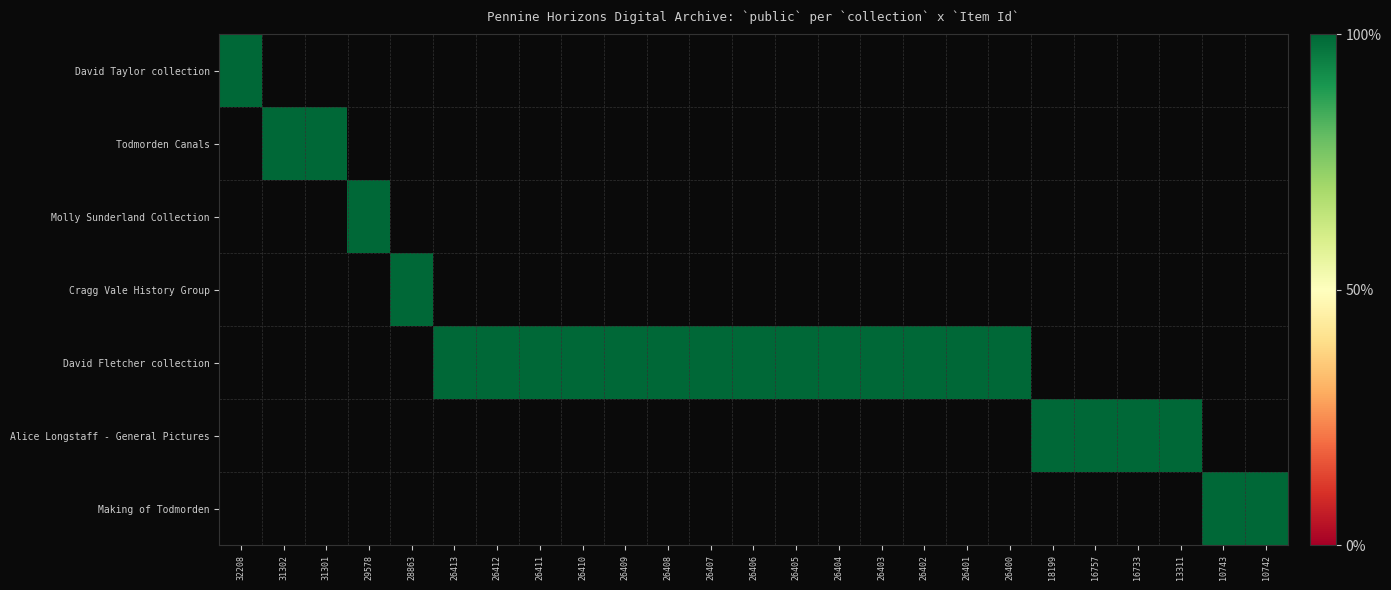

Reading left to right, what are all the values shown in this chart?

David Taylor collection: 32208=1	31302=0	31301=0	29578=0	28863=0	26413=0	26412=0	26411=0	26410=0	26409=0	26408=0	26407=0	26406=0	26405=0	26404=0	26403=0	26402=0	26401=0	26400=0	18199=0	16757=0	16733=0	13311=0	10743=0	10742=0
Todmorden Canals: 32208=0	31302=1	31301=1	29578=0	28863=0	26413=0	26412=0	26411=0	26410=0	26409=0	26408=0	26407=0	26406=0	26405=0	26404=0	26403=0	26402=0	26401=0	26400=0	18199=0	16757=0	16733=0	13311=0	10743=0	10742=0
Molly Sunderland Collection: 32208=0	31302=0	31301=0	29578=1	28863=0	26413=0	26412=0	26411=0	26410=0	26409=0	26408=0	26407=0	26406=0	26405=0	26404=0	26403=0	26402=0	26401=0	26400=0	18199=0	16757=0	16733=0	13311=0	10743=0	10742=0
Cragg Vale History Group collection: 32208=0	31302=0	31301=0	29578=0	28863=1	26413=0	26412=0	26411=0	26410=0	26409=0	26408=0	26407=0	26406=0	26405=0	26404=0	26403=0	26402=0	26401=0	26400=0	18199=0	16757=0	16733=0	13311=0	10743=0	10742=0
David Fletcher collection: 32208=0	31302=0	31301=0	29578=0	28863=0	26413=1	26412=1	26411=1	26410=1	26409=1	26408=1	26407=1	26406=1	26405=1	26404=1	26403=1	26402=1	26401=1	26400=1	18199=0	16757=0	16733=0	13311=0	10743=0	10742=0
Alice Longstaff - General Pictures: 32208=0	31302=0	31301=0	29578=0	28863=0	26413=0	26412=0	26411=0	26410=0	26409=0	26408=0	26407=0	26406=0	26405=0	26404=0	26403=0	26402=0	26401=0	26400=0	18199=1	16757=1	16733=1	13311=1	10743=0	10742=0
The Making of Todmorden exhibition: 32208=0	31302=0	31301=0	29578=0	28863=0	26413=0	26412=0	26411=0	26410=0	26409=0	26408=0	26407=0	26406=0	26405=0	26404=0	26403=0	26402=0	26401=0	26400=0	18199=0	16757=0	16733=0	13311=0	10743=1	10742=1